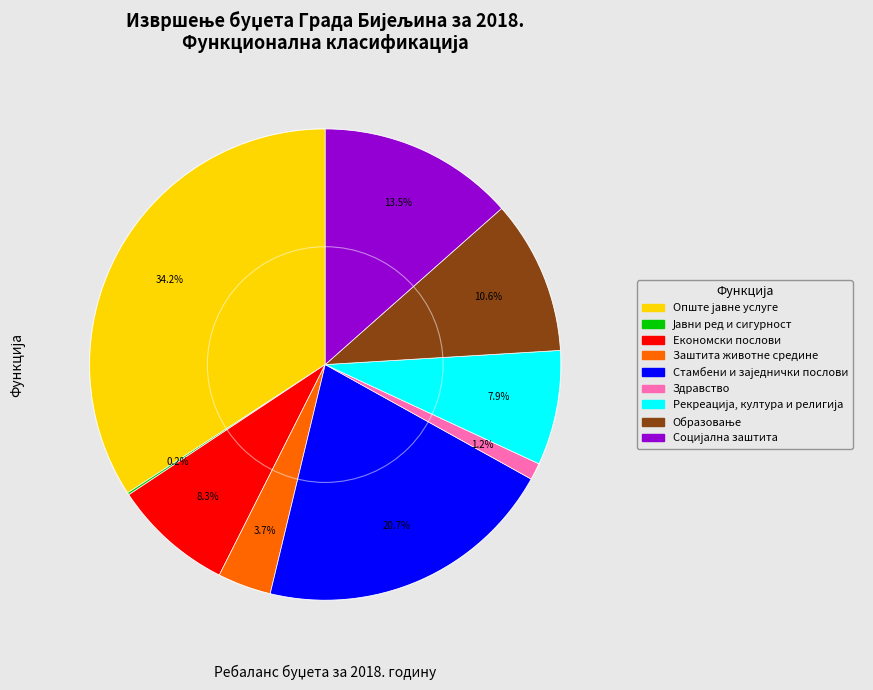

What percentage is NOT represented by Здравство?

98.8%